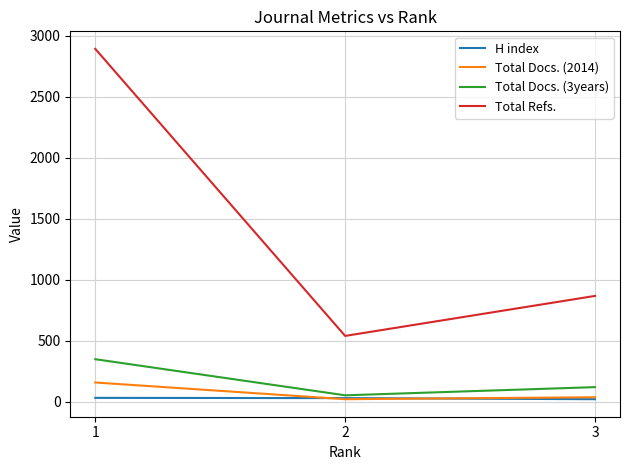

Which series has the largest range (max minus min)?

Total Refs.